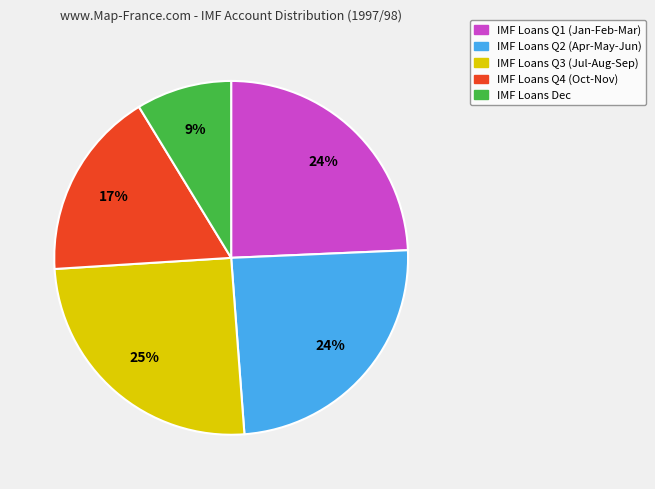

Is there a majority slice in this chart?

No